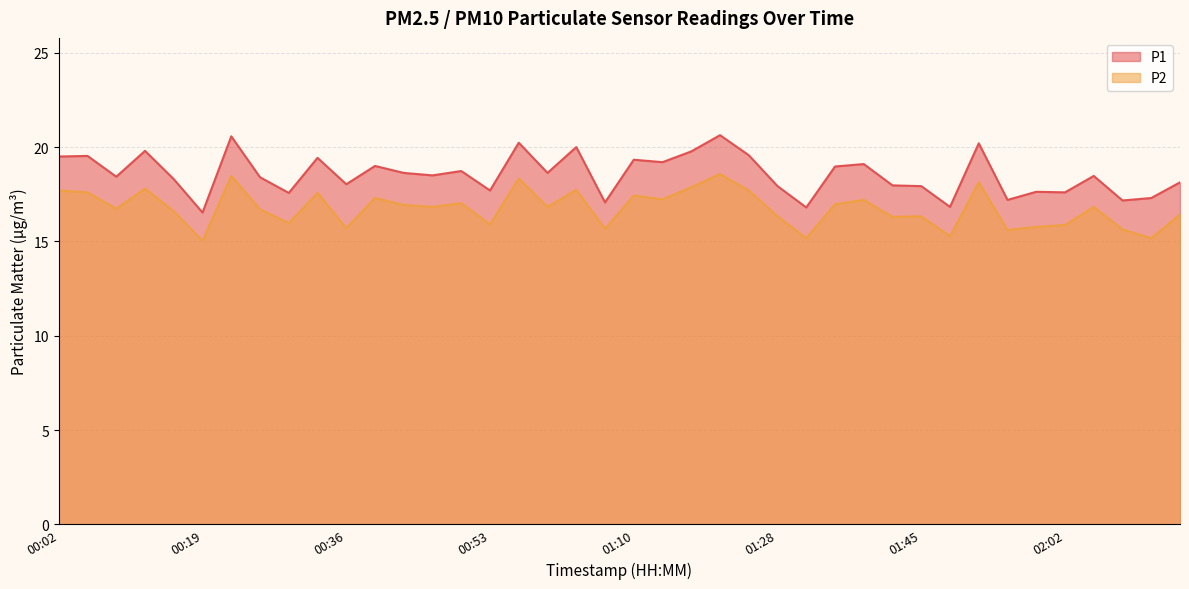

True or false: P2 and P1 cross at least once.

False